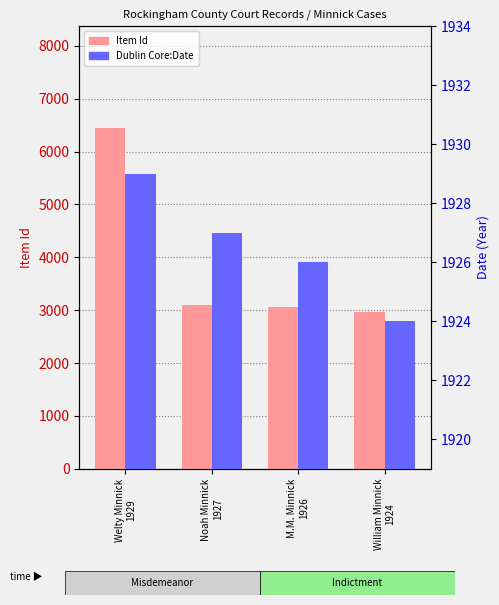

What is the difference between the maximum and minimum values in the Item Id series?

3470